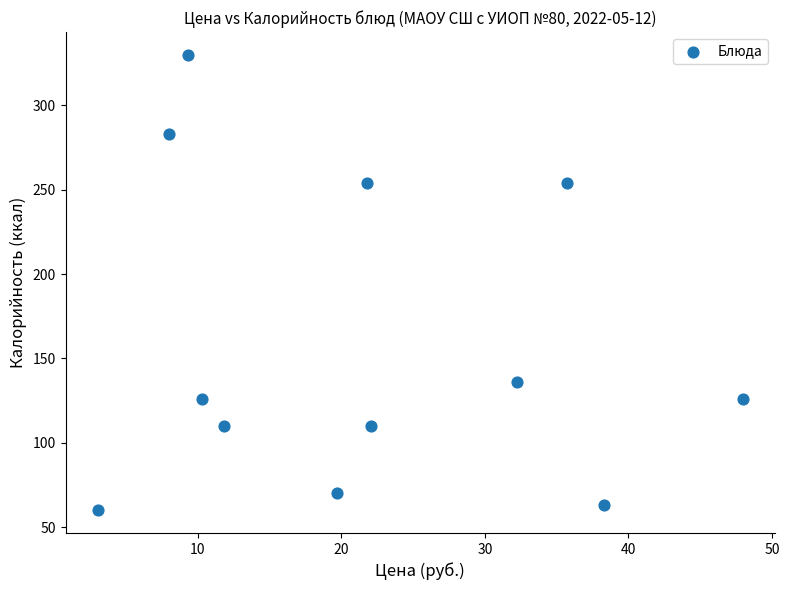

What is the range of Y values (max minus min)?

270